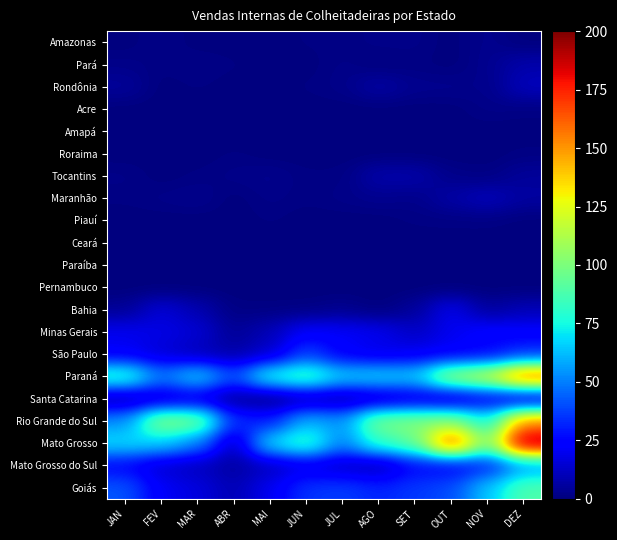

Reading left to right, transcribe all the data shown in this chart.

Amazonas: JAN=0	FEV=2	MAR=0	ABR=0	MAI=0	JUN=1	JUL=1	AGO=2	SET=2	OUT=0	NOV=3	DEZ=0
Pará: JAN=2	FEV=1	MAR=2	ABR=1	MAI=0	JUN=0	JUL=2	AGO=0	SET=1	OUT=0	NOV=3	DEZ=8
Rondônia: JAN=5	FEV=0	MAR=1	ABR=0	MAI=0	JUN=1	JUL=2	AGO=7	SET=3	OUT=3	NOV=2	DEZ=11
Acre: JAN=0	FEV=0	MAR=0	ABR=0	MAI=0	JUN=0	JUL=0	AGO=0	SET=0	OUT=0	NOV=2	DEZ=1
Amapá: JAN=0	FEV=0	MAR=0	ABR=0	MAI=0	JUN=0	JUL=0	AGO=0	SET=0	OUT=0	NOV=0	DEZ=0
Roraima: JAN=0	FEV=0	MAR=0	ABR=1	MAI=0	JUN=0	JUL=0	AGO=0	SET=0	OUT=0	NOV=0	DEZ=1
Tocantins: JAN=2	FEV=0	MAR=1	ABR=2	MAI=3	JUN=1	JUL=1	AGO=8	SET=8	OUT=2	NOV=1	DEZ=5
Maranhão: JAN=1	FEV=2	MAR=3	ABR=0	MAI=2	JUN=1	JUL=2	AGO=3	SET=2	OUT=7	NOV=11	DEZ=6
Piauí: JAN=0	FEV=0	MAR=0	ABR=0	MAI=1	JUN=0	JUL=0	AGO=0	SET=1	OUT=1	NOV=1	DEZ=0
Ceará: JAN=0	FEV=0	MAR=0	ABR=0	MAI=0	JUN=0	JUL=0	AGO=0	SET=0	OUT=0	NOV=0	DEZ=0
Paraíba: JAN=0	FEV=0	MAR=0	ABR=0	MAI=0	JUN=0	JUL=0	AGO=0	SET=0	OUT=0	NOV=0	DEZ=0
Pernambuco: JAN=0	FEV=0	MAR=0	ABR=0	MAI=0	JUN=0	JUL=0	AGO=0	SET=0	OUT=0	NOV=0	DEZ=0
Bahia: JAN=4	FEV=16	MAR=9	ABR=1	MAI=1	JUN=1	JUL=3	AGO=0	SET=5	OUT=20	NOV=5	DEZ=10
Minas Gerais: JAN=20	FEV=18	MAR=15	ABR=4	MAI=10	JUN=23	JUL=22	AGO=20	SET=12	OUT=20	NOV=25	DEZ=23
São Paulo: JAN=21	FEV=15	MAR=10	ABR=7	MAI=13	JUN=38	JUL=22	AGO=18	SET=20	OUT=22	NOV=24	DEZ=34
Paraná: JAN=85	FEV=49	MAR=69	ABR=40	MAI=79	JUN=89	JUL=67	AGO=69	SET=66	OUT=110	NOV=121	DEZ=165
Santa Catarina: JAN=6	FEV=13	MAR=16	ABR=4	MAI=1	JUN=8	JUL=6	AGO=11	SET=15	OUT=11	NOV=20	DEZ=12
Rio Grande do Sul: JAN=53	FEV=105	MAR=100	ABR=34	MAI=30	JUN=61	JUL=54	AGO=100	SET=102	OUT=104	NOV=74	DEZ=152
Mato Grosso: JAN=69	FEV=66	MAR=51	ABR=9	MAI=70	JUN=85	JUL=50	AGO=82	SET=94	OUT=168	NOV=99	DEZ=197
Mato Grosso do Sul: JAN=24	FEV=14	MAR=11	ABR=6	MAI=11	JUN=17	JUL=12	AGO=8	SET=25	OUT=22	NOV=30	DEZ=54
Goiás: JAN=42	FEV=21	MAR=17	ABR=9	MAI=20	JUN=35	JUL=37	AGO=32	SET=36	OUT=40	NOV=64	DEZ=89